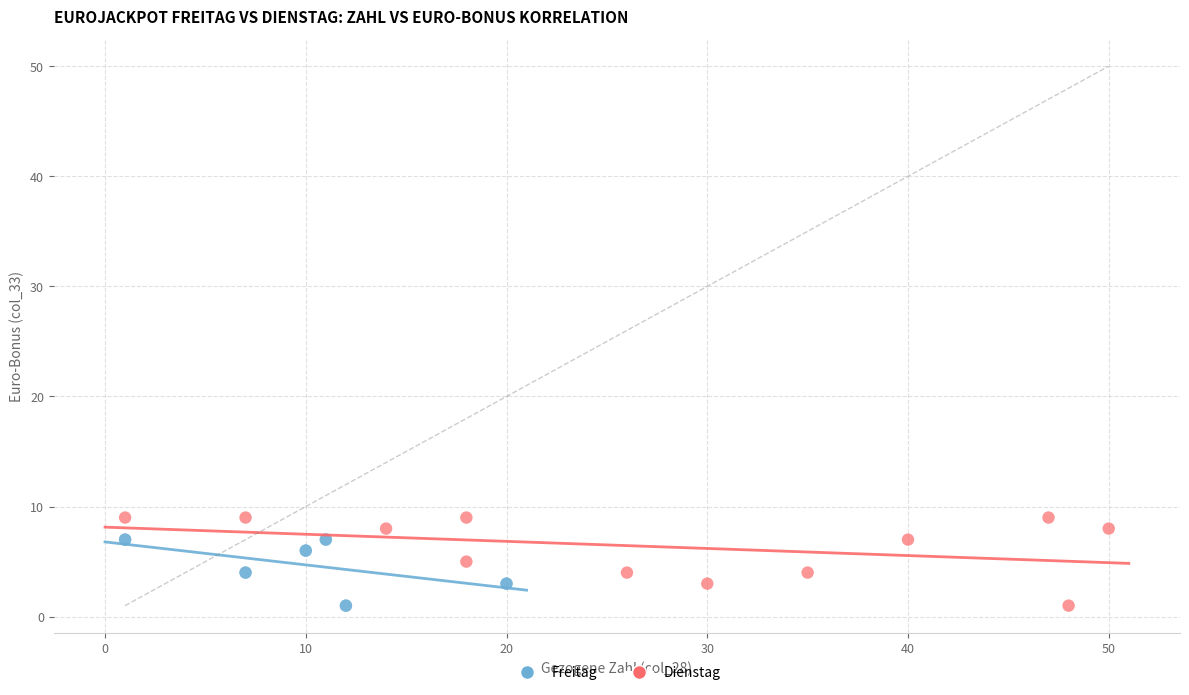

What are all the series names shown in the legend?

Freitag, Dienstag